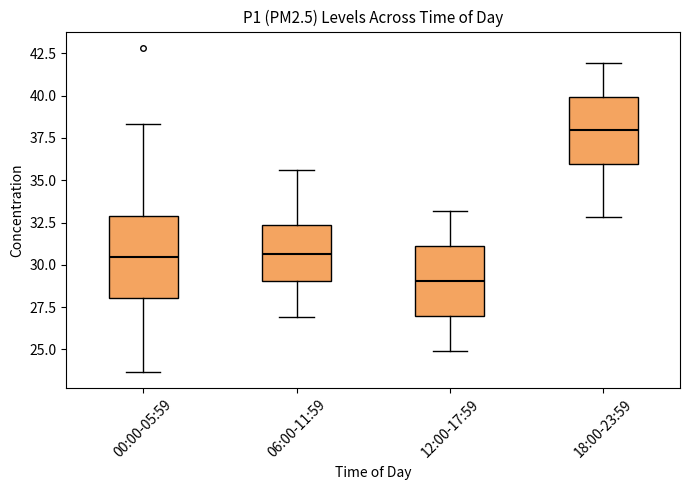

Reading left to right, read every box against the y-axis: the position of its median line, the range the box covers, and the ends of its whiskers. The values are not printed on the chart, so give them approximately, as read against the axis.

00:00-05:59: median 30.5, box 28.0 to 33.0, whiskers 23.5 to 38.5
06:00-11:59: median 30.5, box 29.0 to 32.5, whiskers 27.0 to 35.5
12:00-17:59: median 29.0, box 27.0 to 31.0, whiskers 25.0 to 33.0
18:00-23:59: median 38.0, box 36.0 to 40.0, whiskers 33.0 to 42.0